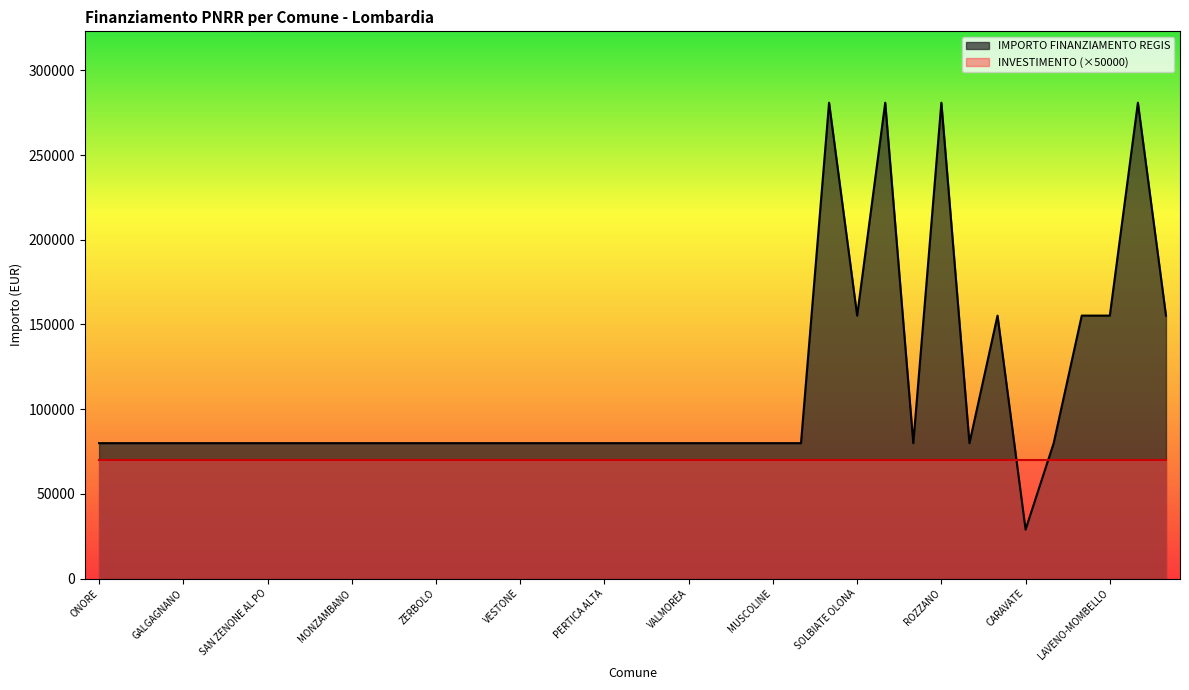

List the labels in order of value, largest first.

DESIO, LAINATE, ROZZANO, MONTICHIARI, SOLBIATE OLONA, SANNAZZARO DE BURGONDI, SPIRANO, LAVENO-MOMBELLO, CISLIANO, ONORE, COSTA SERINA, VERNATE, GALGAGNANO, PADERNO DADDA, BRALLO DI PREGOLA, SAN ZENONE AL PO, PONTIROLO NUOVO, PIEVE FISSIRAGA, MONZAMBANO, SUARDI, CAVRIANA, ZERBOLO, PROVAGLIO VAL SABBIA, MORAZZONE, VESTONE, ROE VOLCIANO, RONCELLO, PERTICA ALTA, ENDINE GAIANO, NUVOLERA, VALMOREA, PREMOLO, BAGOLINO, MUSCOLINE, ROMAGNESE, SUELLO, CORTE DE CORTESI CON CIGNONE, RANCIO VALCUVIA, CARAVATE